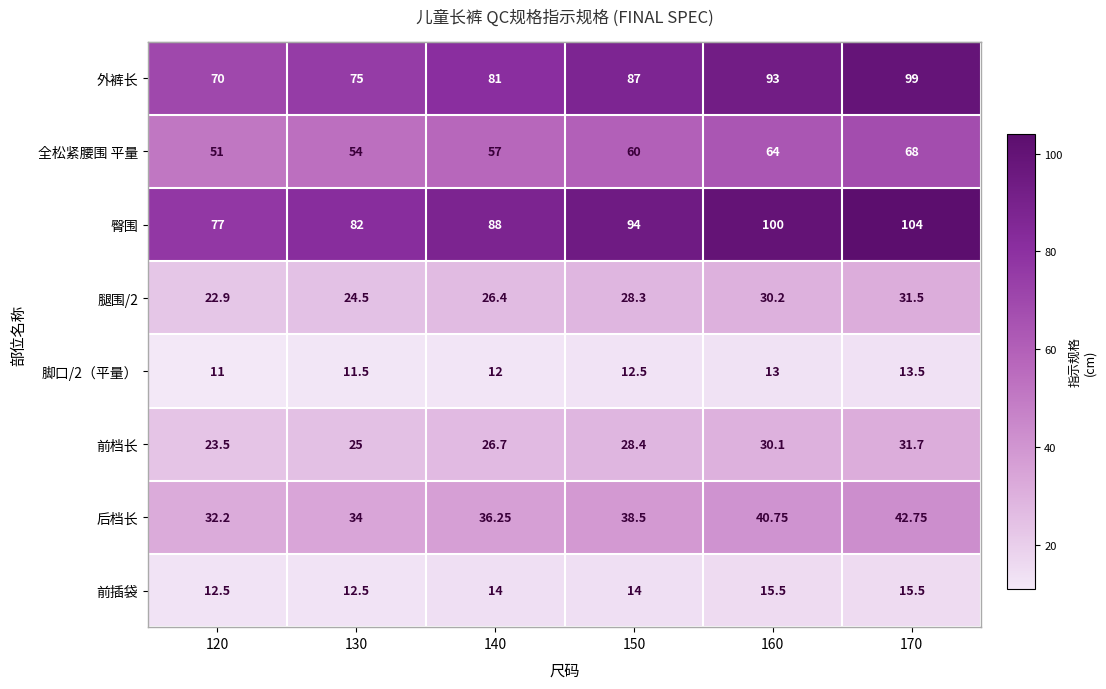

Which series has the largest range (max minus min)?

外裤长